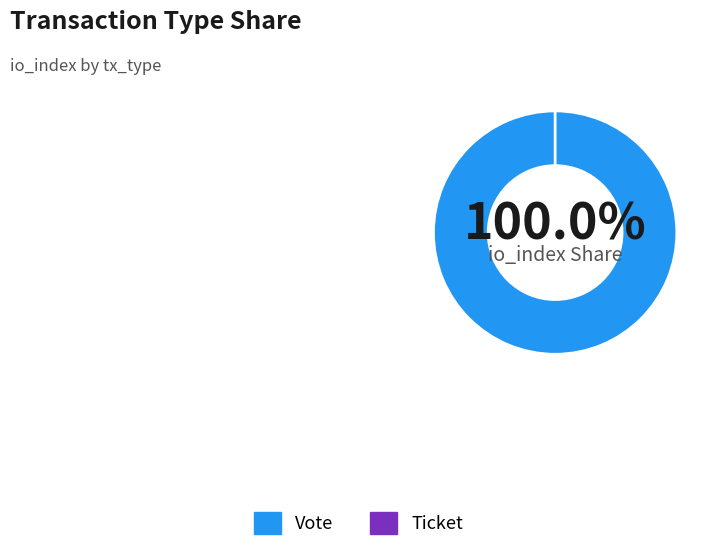

Which slice is the smallest?

Ticket